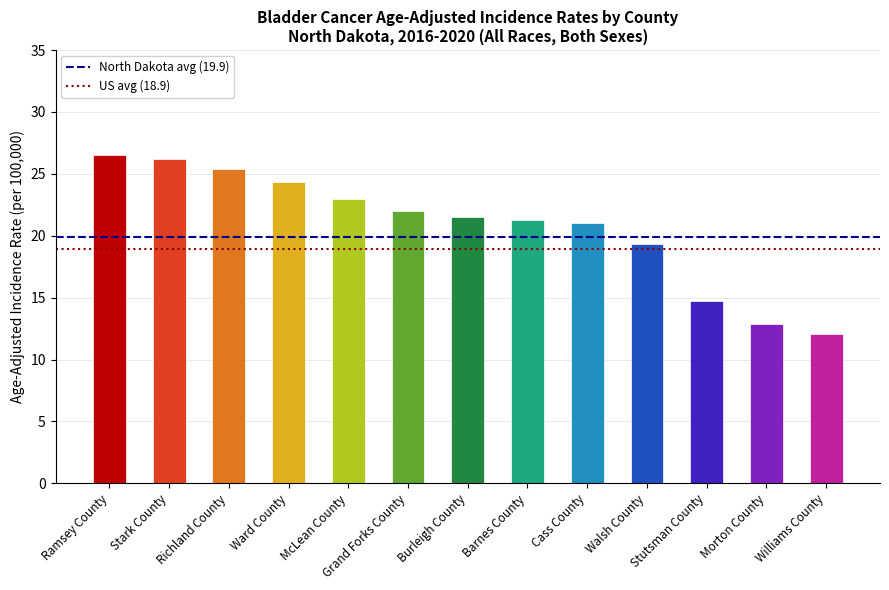

Which label corresponds to the smallest value in the chart?

Williams County